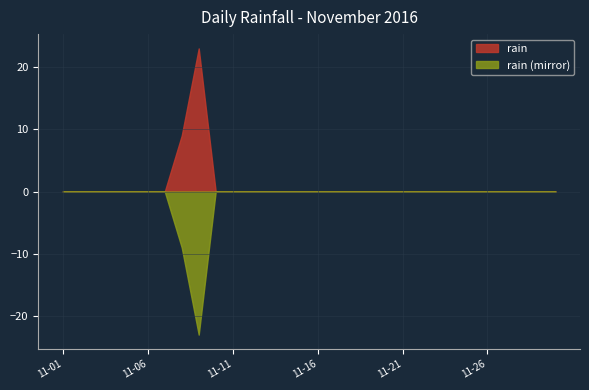

At which label is the value closest to 11?

2016-11-08